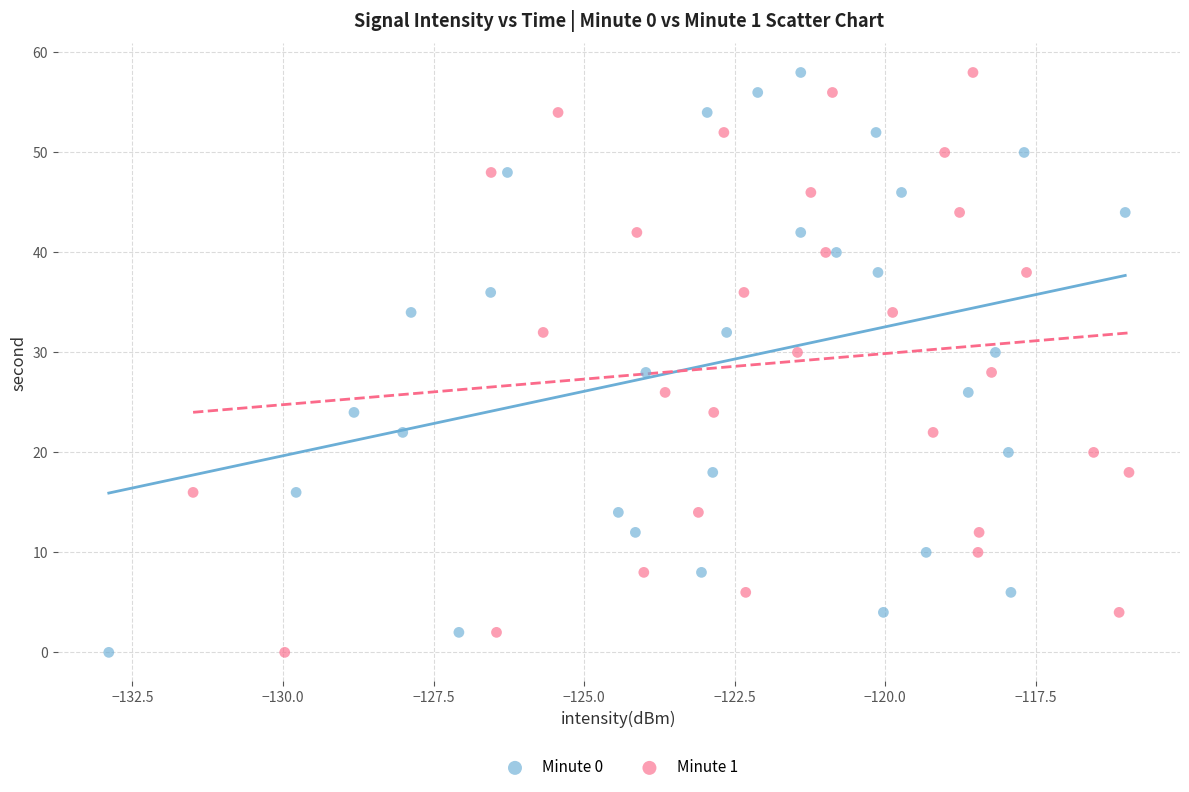

What are all the series names shown in the legend?

Minute 0, Minute 1